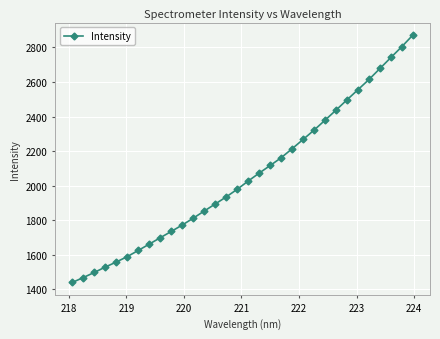

What is the value of the 32nd point from the left?

2871.5